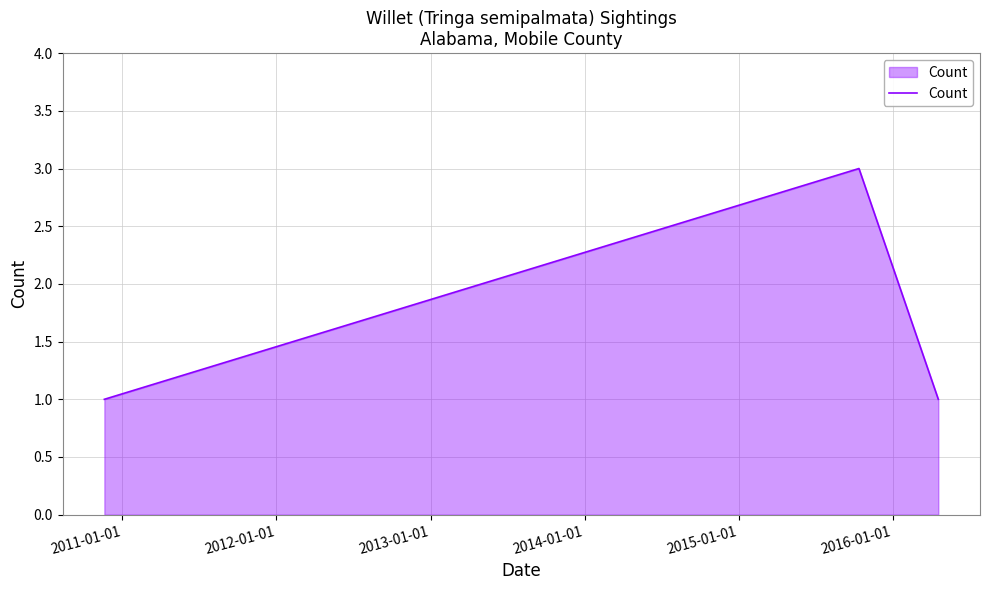

What is the greatest value displayed?

3